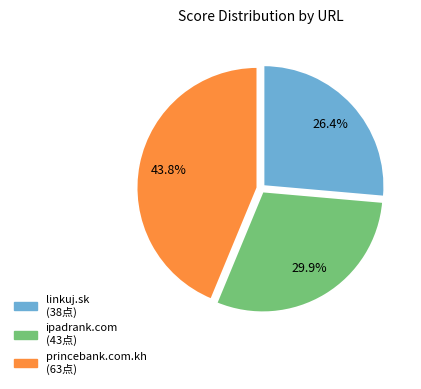

What is the largest slice in the pie chart?

princebank.com.kh